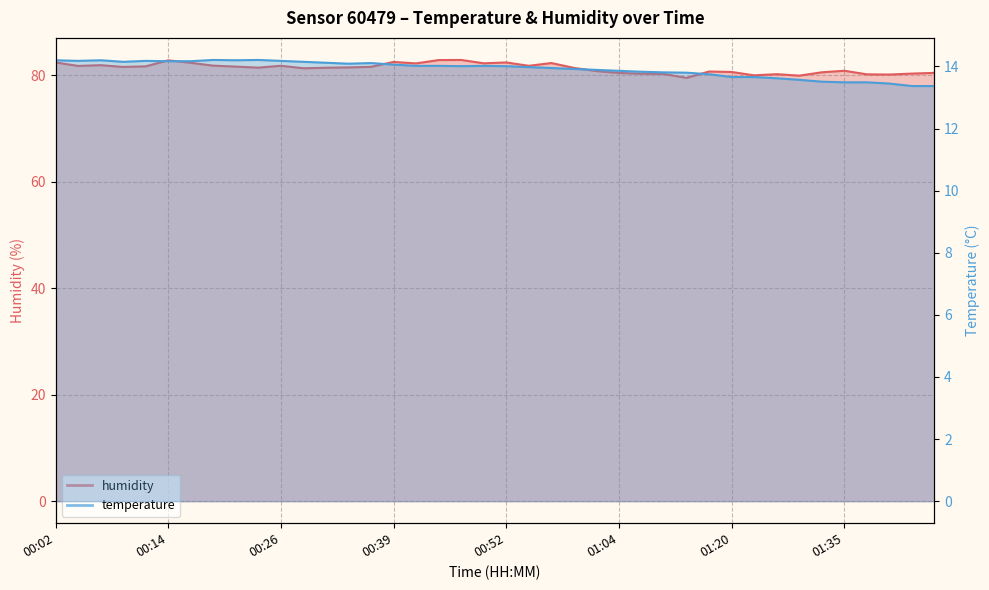

Reading right to left, list all the values displayed in this chart.

temperature: 13.4	13.4	13.4	13.5	13.5	13.5	13.6	13.6	13.7	13.7	13.8	13.8	13.8	13.8	13.9	13.9	13.9	13.9	14.0	14.0	14.0	14.0	14.0	14.0	14.1	14.1	14.1	14.1	14.2	14.2	14.2	14.2	14.2	14.2	14.2	14.2	14.2	14.2	14.2	14.2
humidity: 80.4	80.3	80.1	80.2	80.8	80.5	79.9	80.2	80.0	80.6	80.7	79.5	80.2	80.3	80.4	80.8	81.4	82.3	81.8	82.4	82.2	82.8	82.8	82.2	82.5	81.6	81.5	81.4	81.3	81.8	81.4	81.6	81.8	82.3	82.8	81.7	81.5	81.9	81.7	82.4